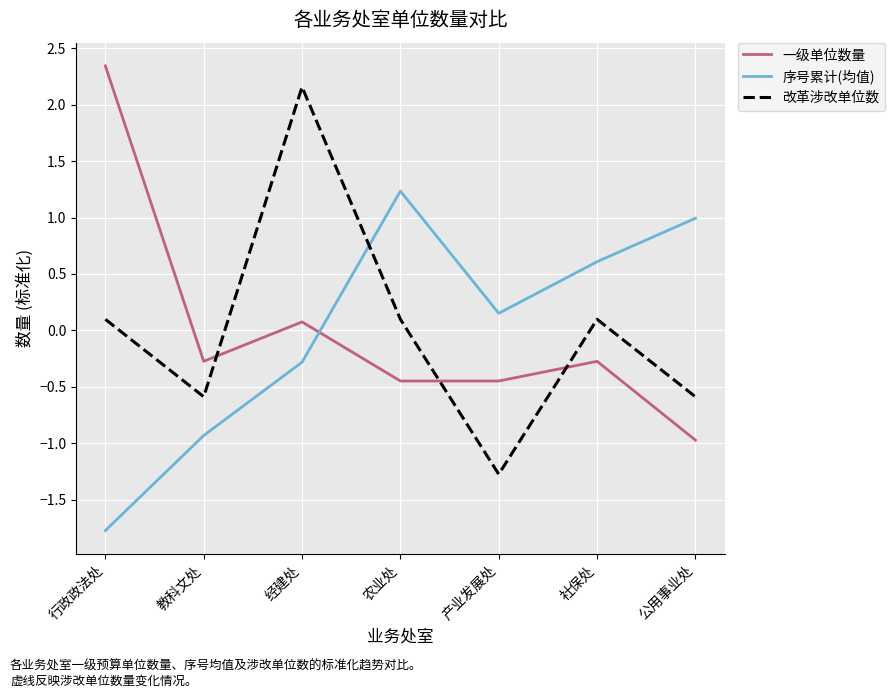

How many values in the 一级单位数量 series exceed 0?

2